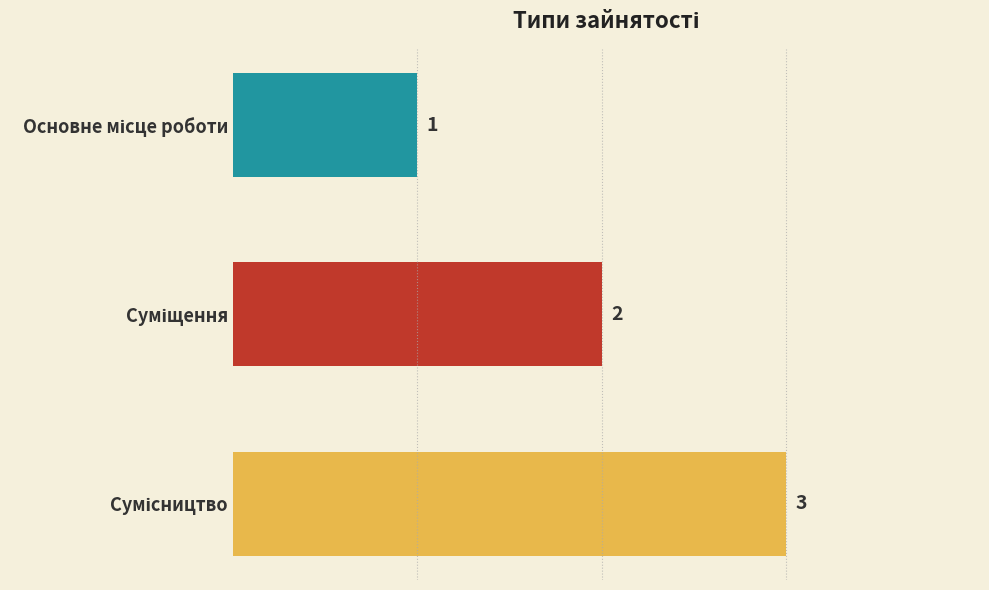

What is the maximum value shown in the chart?

3